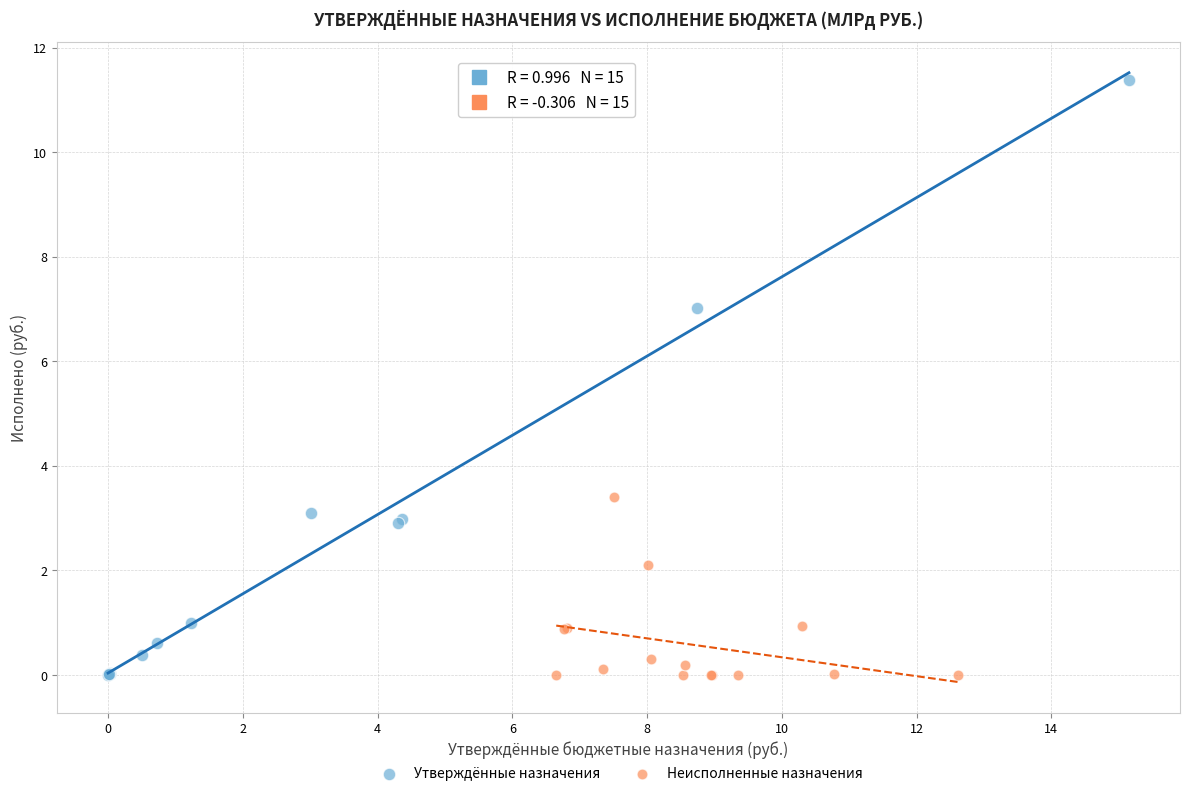

Which series contains the highest Y value?

Утверждённые назначения